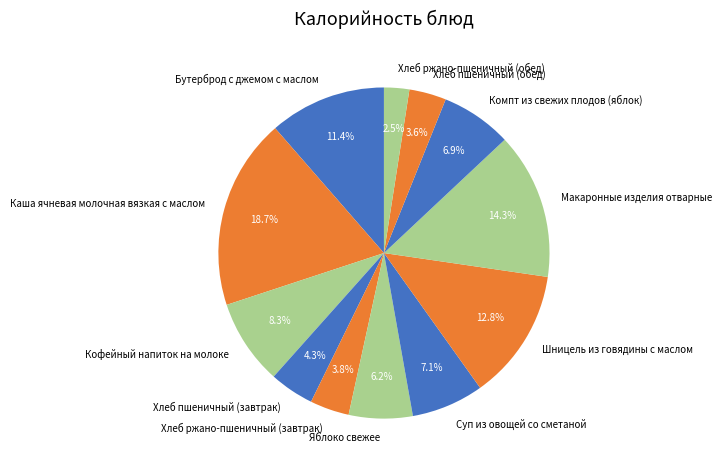

How many segments does this pie chart have?

12